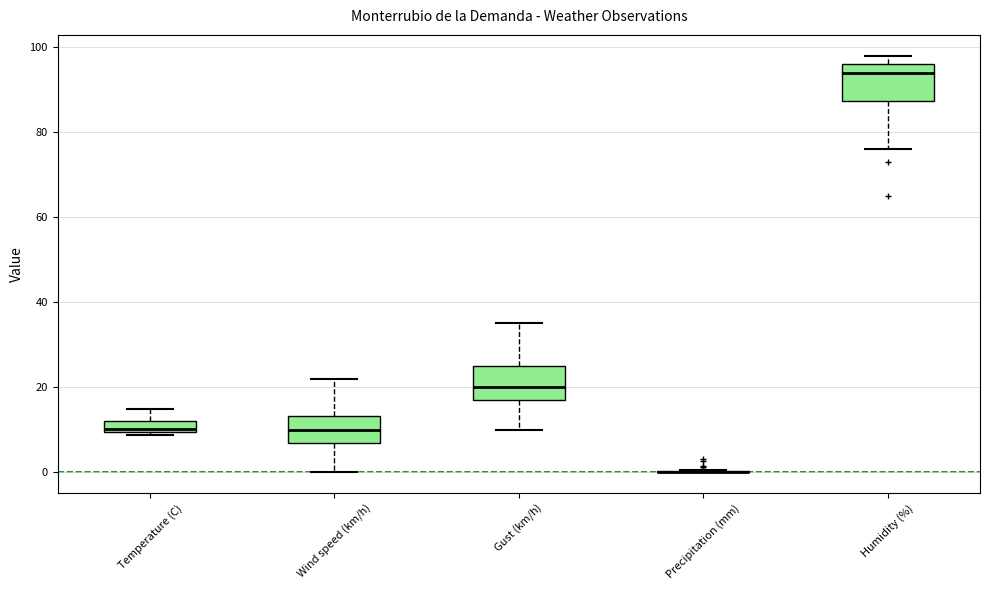

Where does the median line of the box for Gust (km/h) sit on the y-axis? The values are not printed on the chart, so give them approximately, as read against the axis.

20